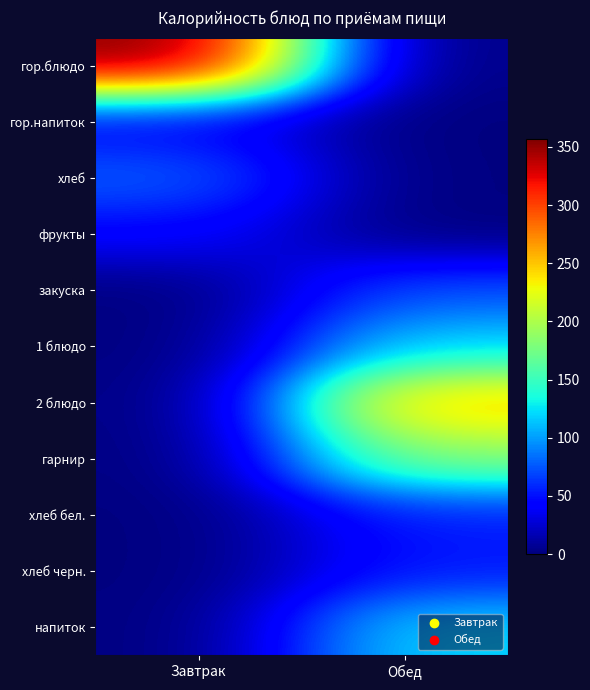

Reading left to right, extract all data points from this chart.

гор.блюдо: Завтрак=357.0	Обед=0.0
гор.напиток: Завтрак=38.0	Обед=0.0
хлеб: Завтрак=79.0	Обед=0.0
фрукты: Завтрак=44.0	Обед=0.0
закуска: Завтрак=0.0	Обед=73.0
1 блюдо: Завтрак=0.0	Обед=119.0
2 блюдо: Завтрак=0.0	Обед=256.0
гарнир: Завтрак=0.0	Обед=184.5
хлеб бел.: Завтрак=0.0	Обед=54.3
хлеб черн.: Завтрак=0.0	Обед=52.4
напиток: Завтрак=0.0	Обед=120.0